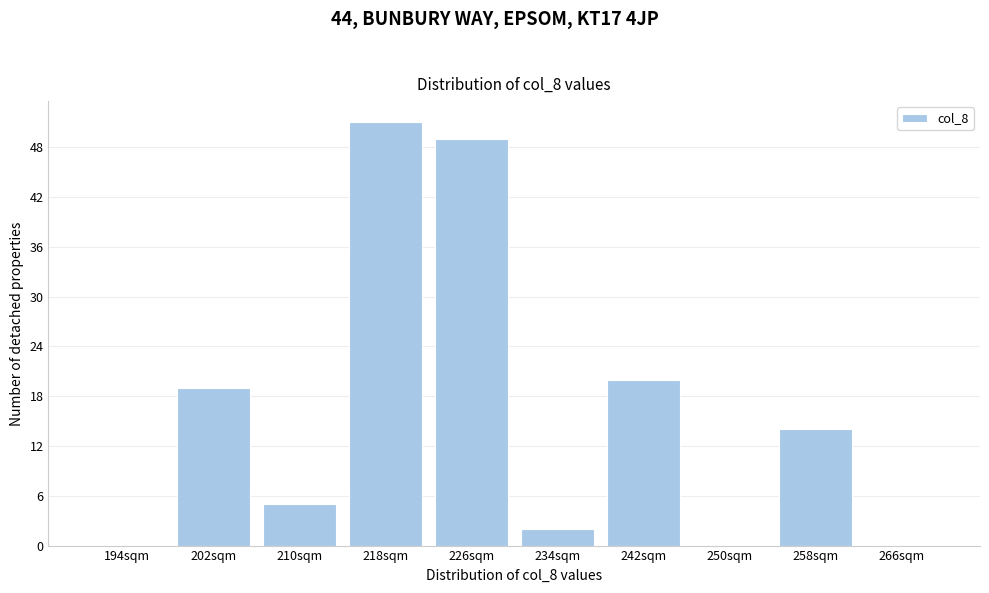

Reading left to right, transcribe all the data shown in this chart.

194sqm=0	202sqm=19	210sqm=5	218sqm=51	226sqm=49	234sqm=2	242sqm=20	250sqm=0	258sqm=14	266sqm=0